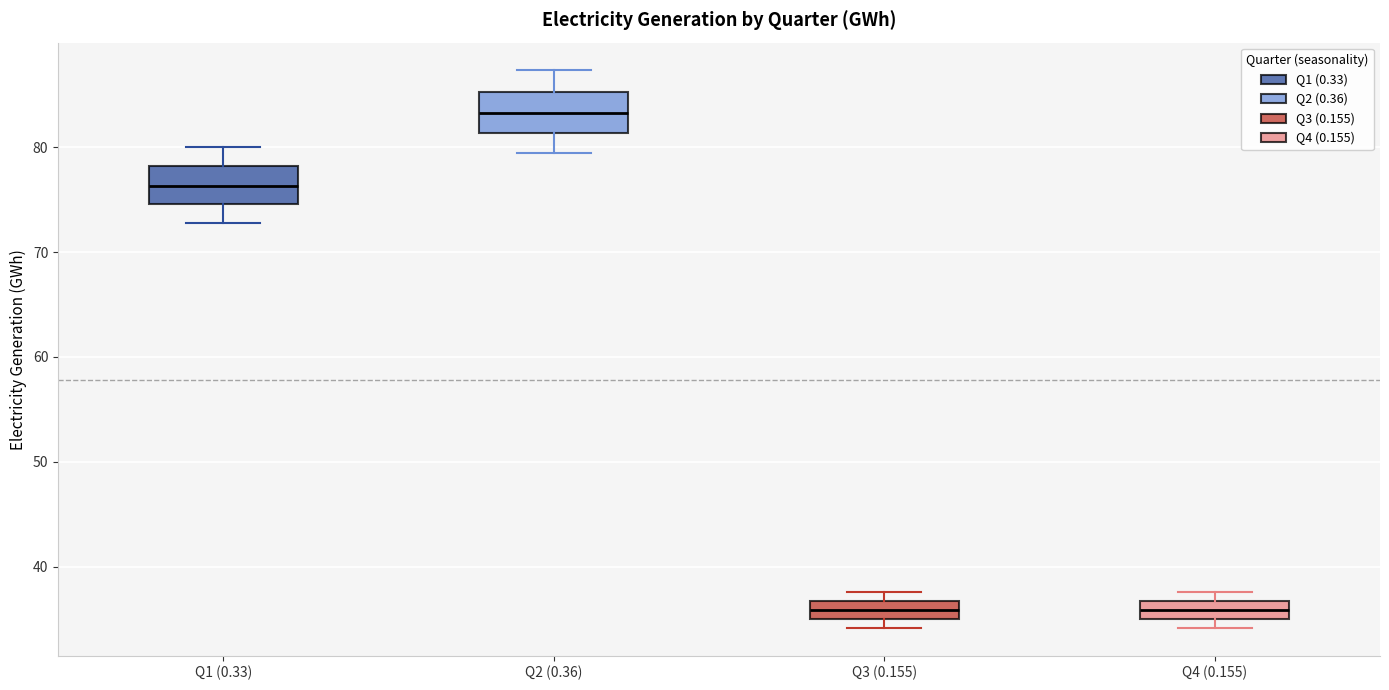

Reading left to right, transcribe this box plot: for each box, give where its median line is, the range the box spans, and where its two whiskers end, as read against the y-axis. The values are not printed on the chart, so give them approximately, as read against the axis.

Q1 (0.33): median 76, box 75 to 78, whiskers 73 to 80
Q2 (0.36): median 83, box 81 to 85, whiskers 79 to 87
Q3 (0.155): median 36, box 35 to 37, whiskers 34 to 38
Q4 (0.155): median 36, box 35 to 37, whiskers 34 to 38